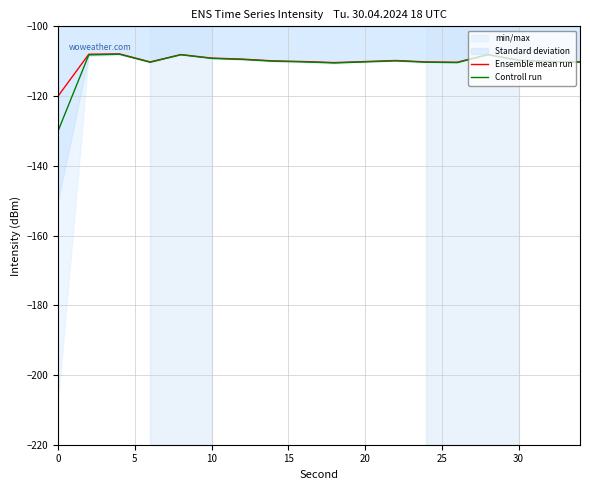

What is the minimum value shown in the chart?

-130.0